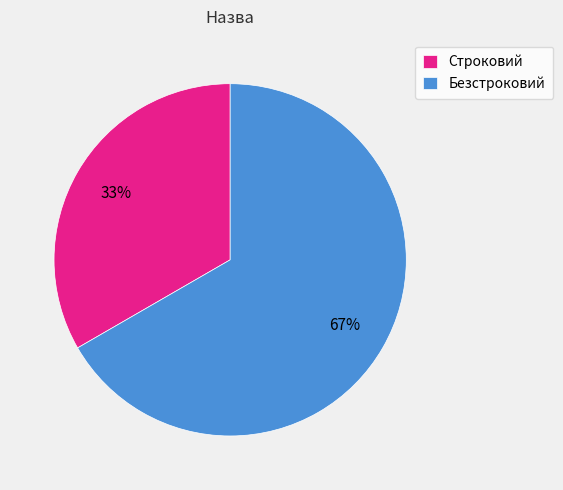

Rank the categories by value from lowest to highest.

Строковий, Безстроковий